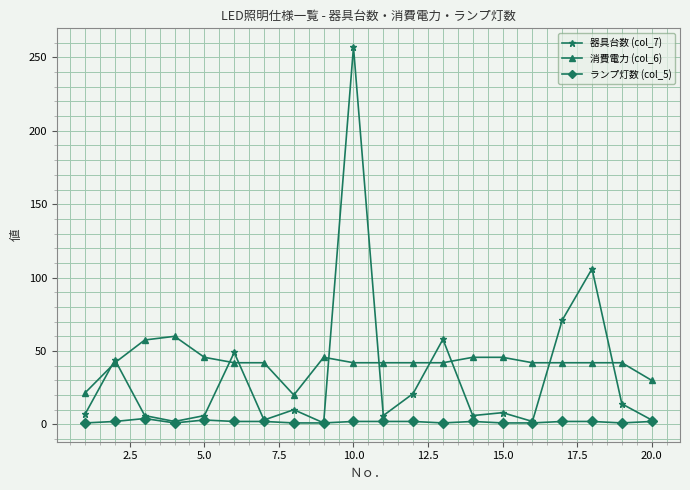

What is the maximum value for 消費電力 (col_6)?

60.0